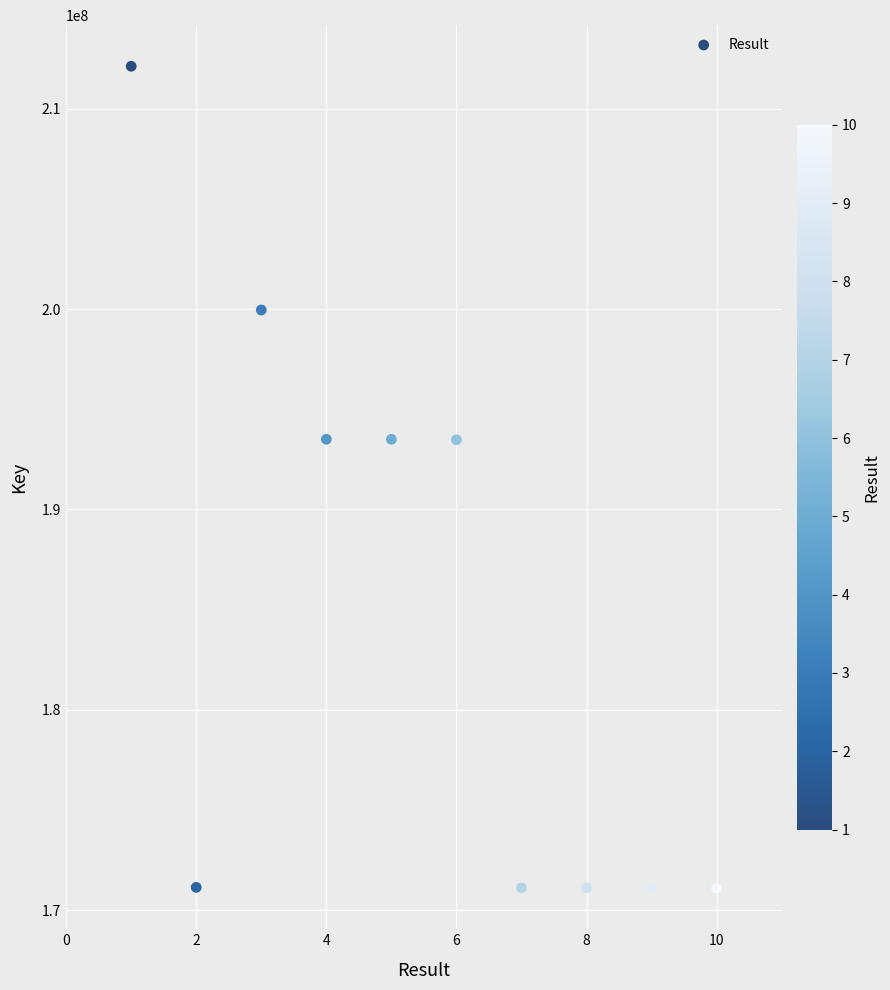

What is the average X value?

6